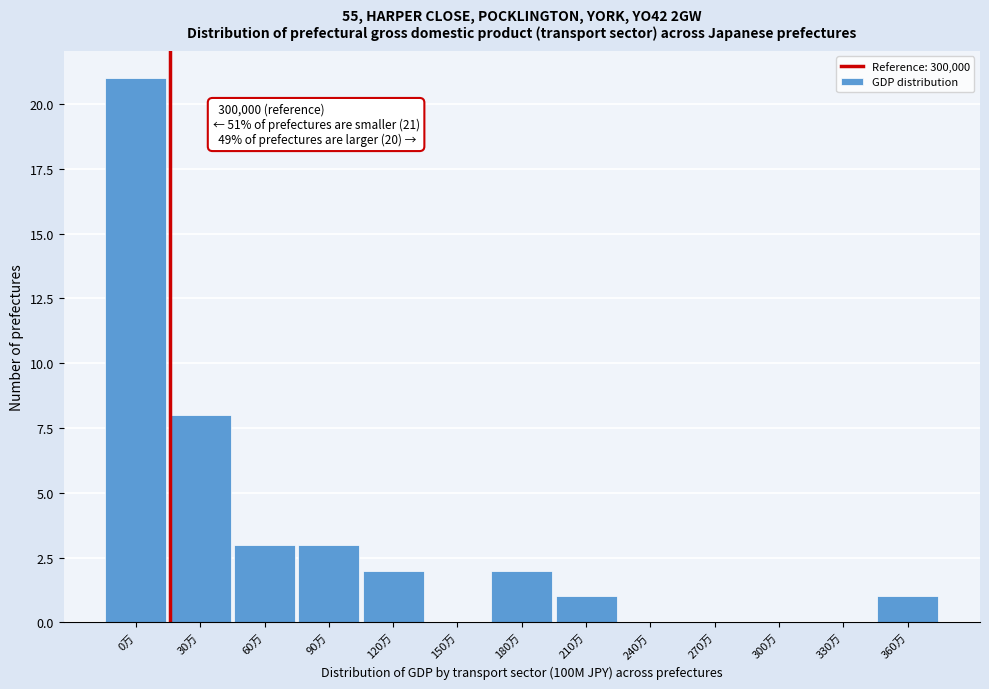

Reading left to right, transcribe all the data shown in this chart.

0万=21	30万=8	60万=3	90万=3	120万=2	150万=0	180万=2	210万=1	240万=0	270万=0	300万=0	330万=0	360万=1